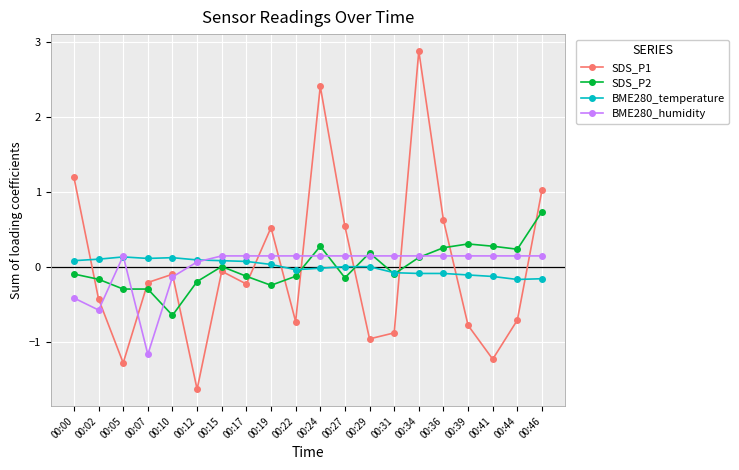

Is the value of SDS_P2 at 00:19 greater than the value of BME280_humidity at 00:00?

Yes